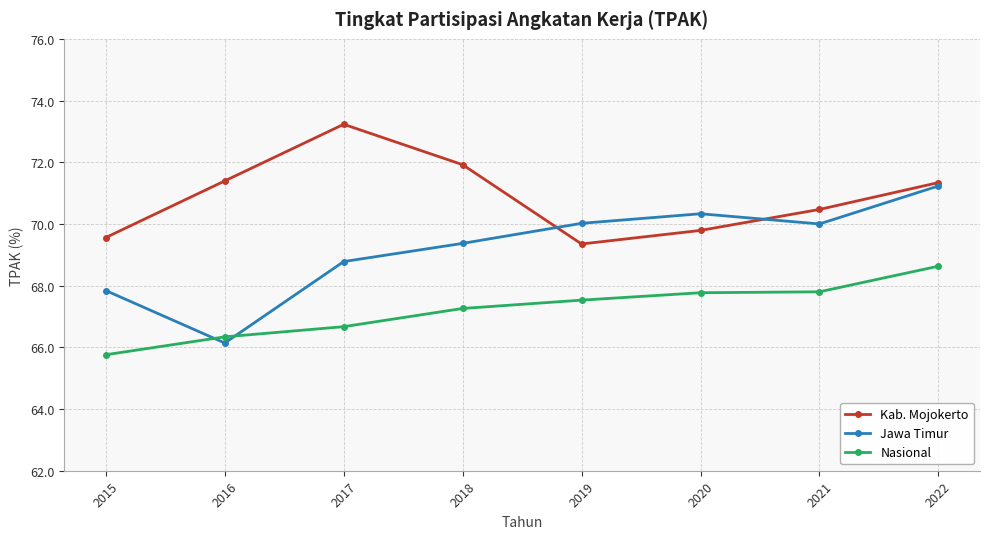

What is the difference between the Kab. Mojokerto values at 2015 and 2019?

0.2